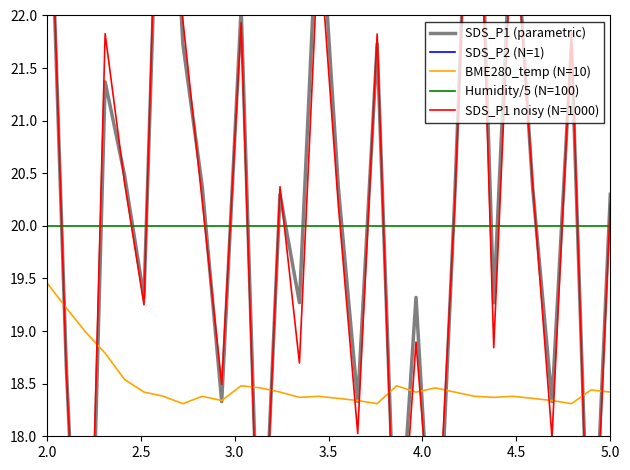

True or false: Humidity/5 (N=100) and BME280_temp (N=10) intersect in this chart.

False